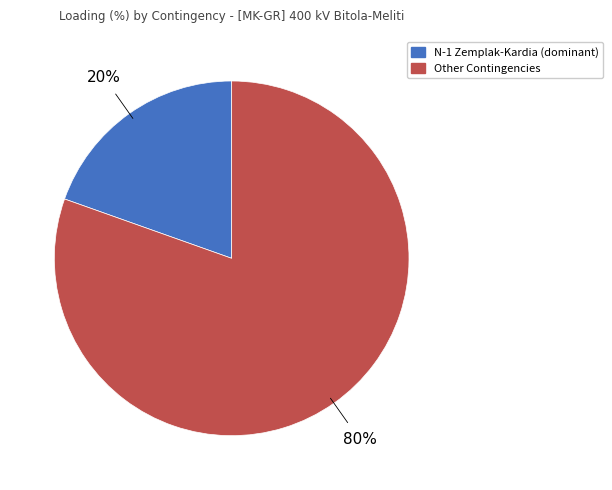

To the nearest percent, what is the average slice percentage?

50%